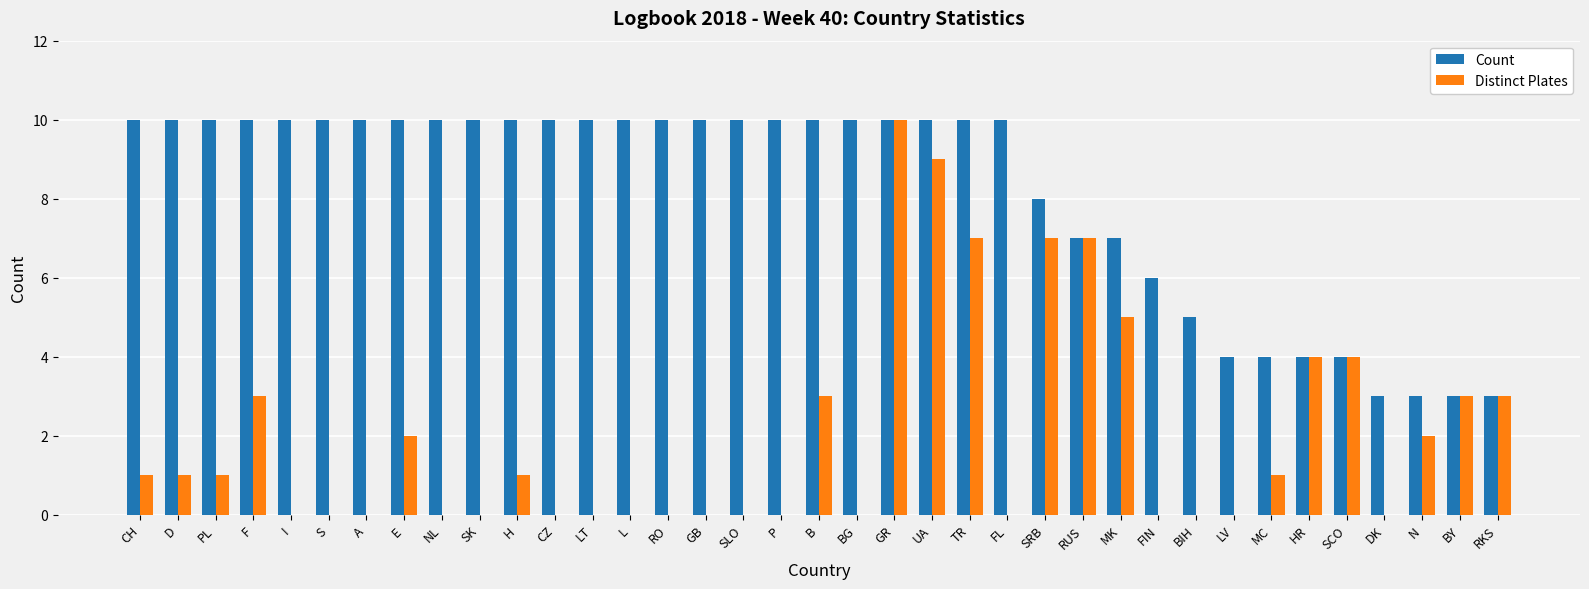

Which series changed the most between NL and N?

Count